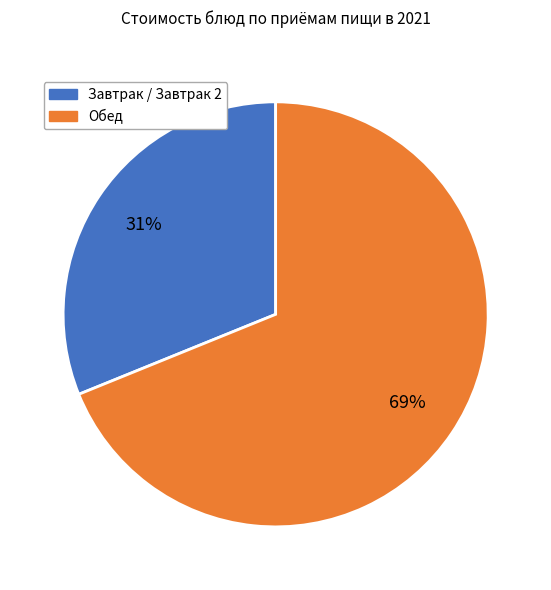

Is there any slice that represents more than half of the pie?

Yes